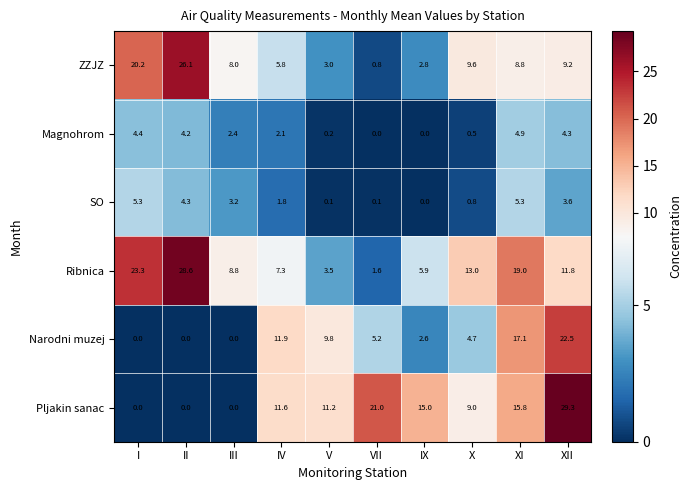

Where is ZZJZ nearest to the value 13?

X